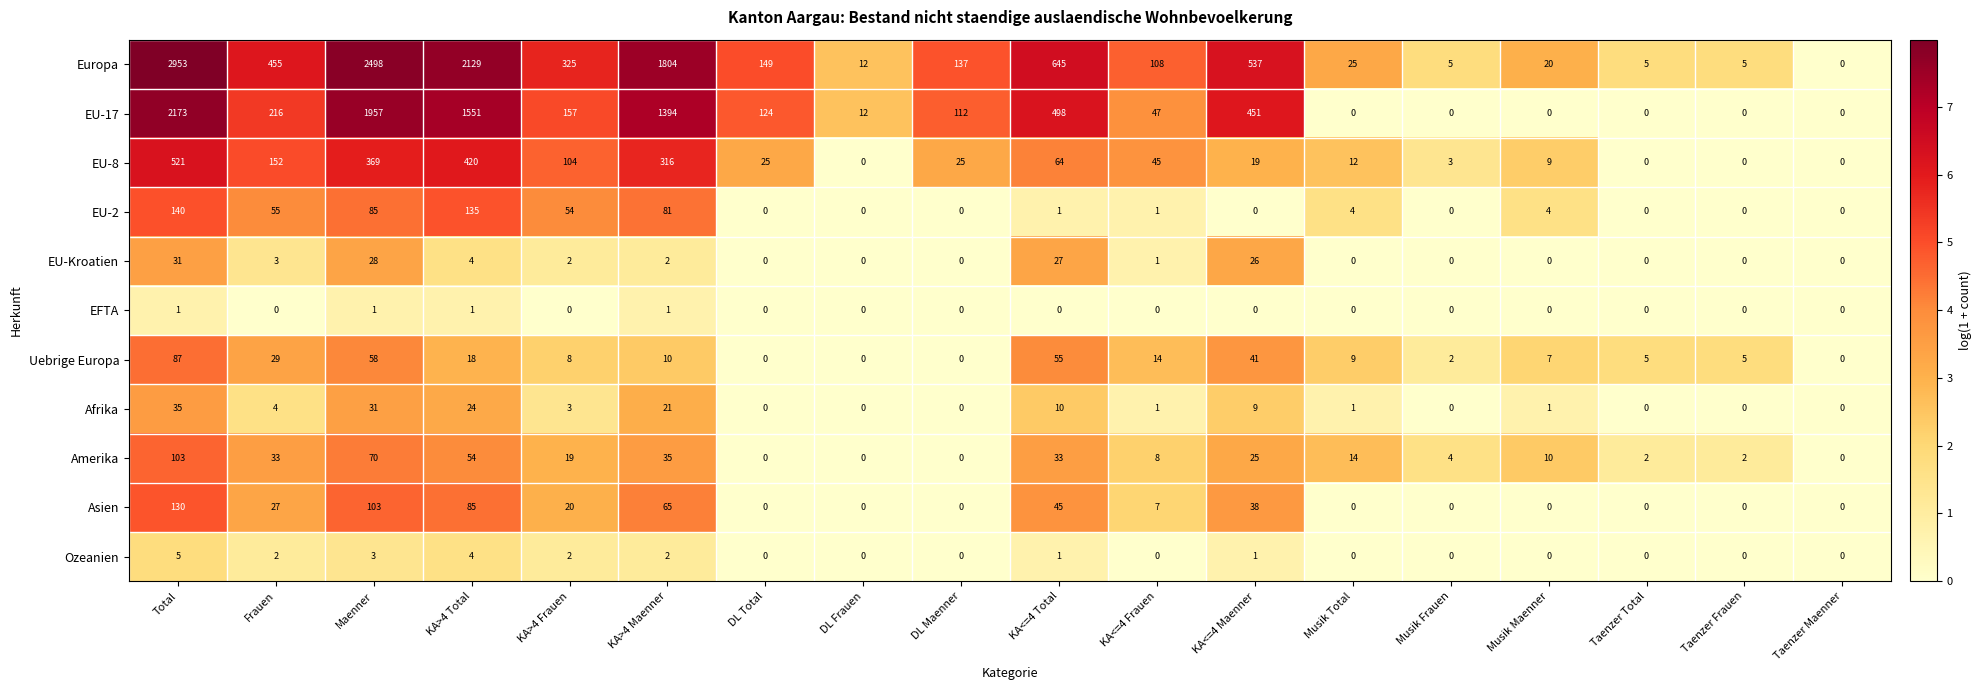

Is it true that EU-Kroatien equals 0 at Musik Frauen?

True